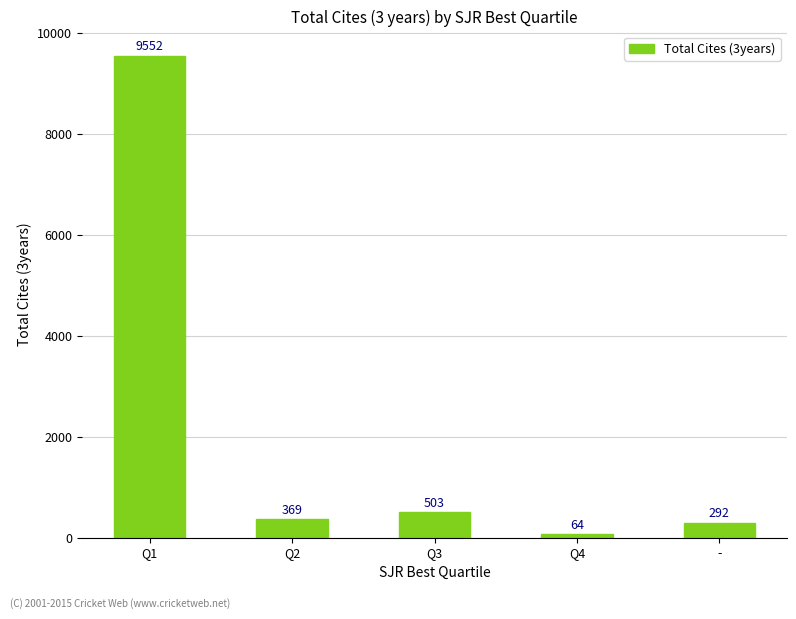

Does the chart contain any negative values?

No